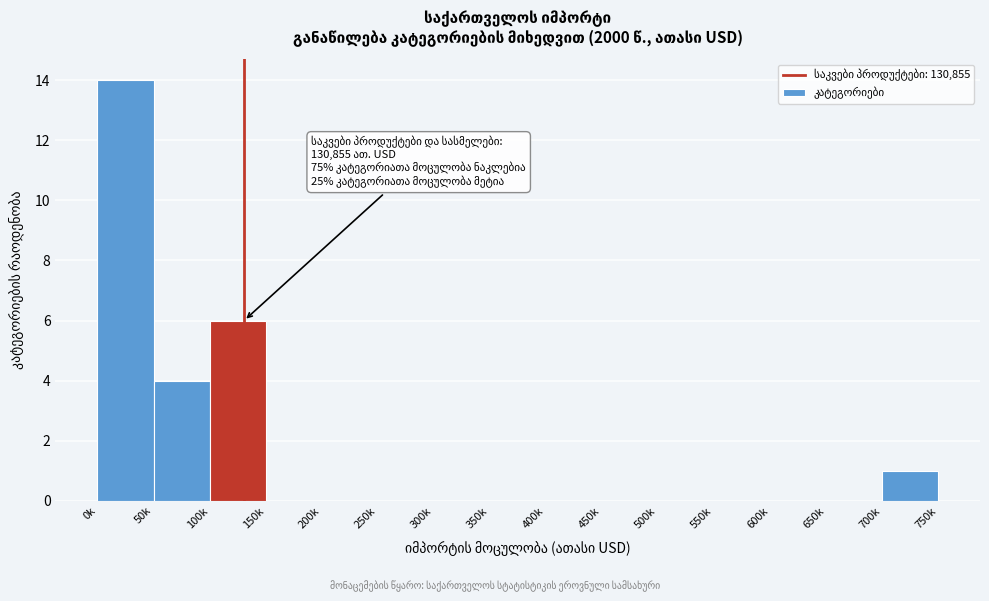

Reading left to right, extract all data points from this chart.

0k=14	50k=4	100k=6	150k=0	200k=0	250k=0	300k=0	350k=0	400k=0	450k=0	500k=0	550k=0	600k=0	650k=0	700k=1